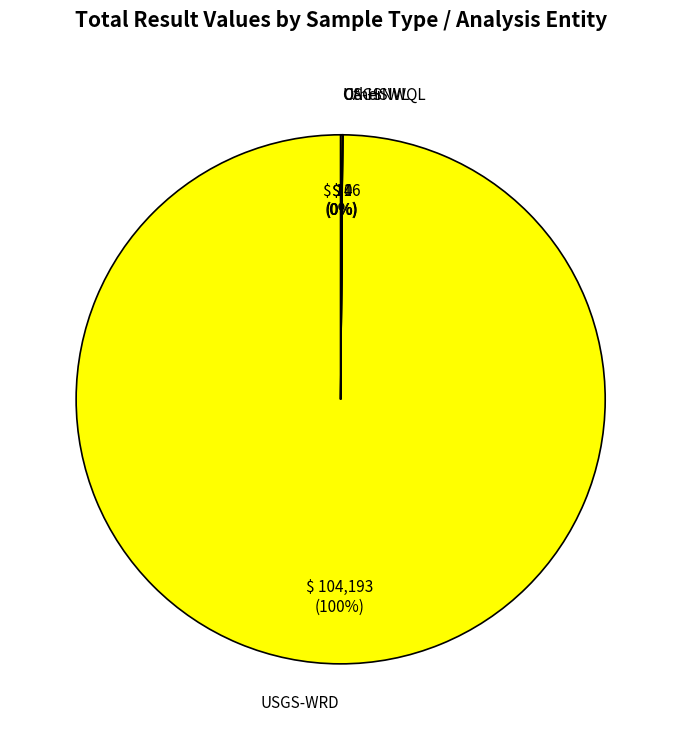

To the nearest percent, what is the difference between the largest and smallest slice percentages?

100%